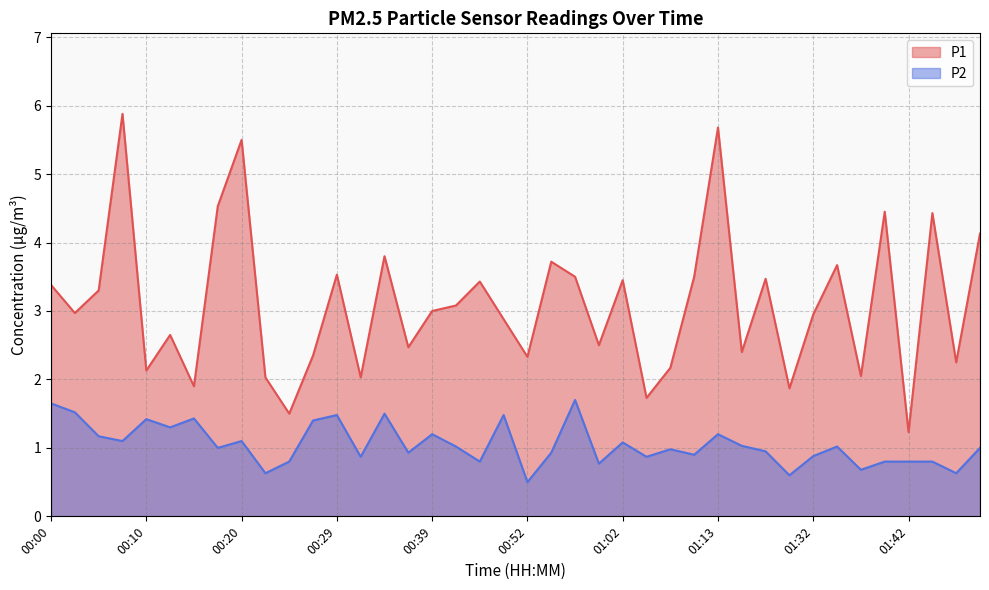

What position from the right is 01:32?

8